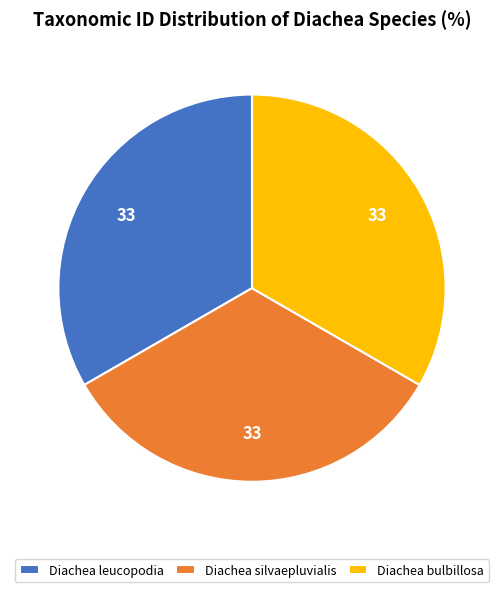

How many slices are in this pie chart?

3